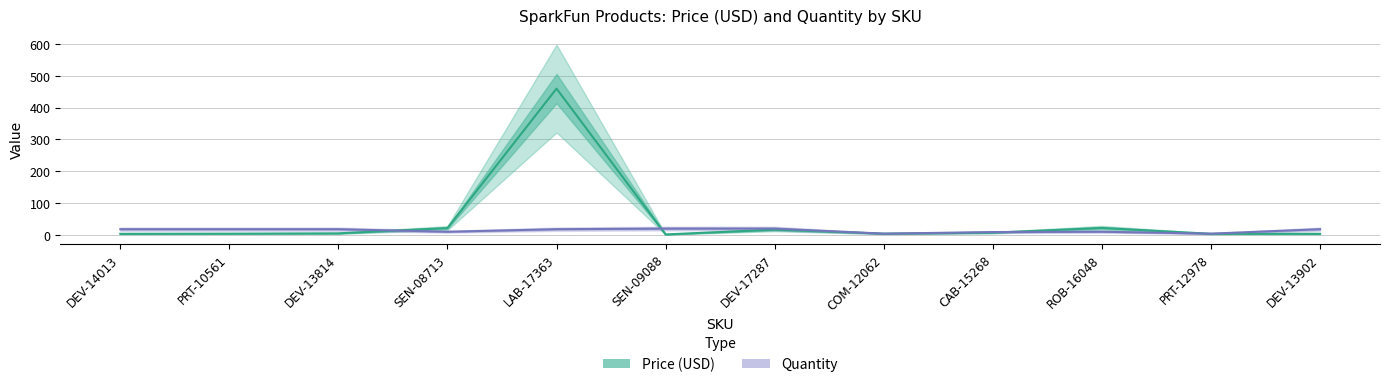

True or false: Price (USD) has more than 1 points higher than both neighbors.

True